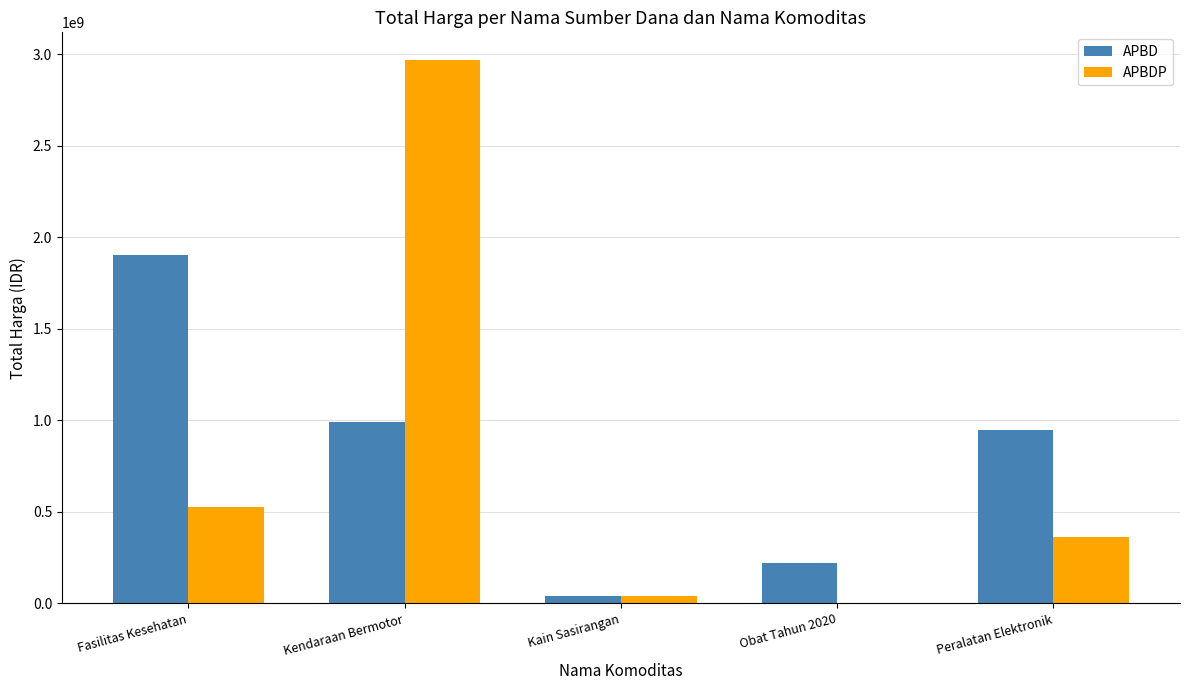

Which category has the highest value in the APBD series?

Fasilitas Kesehatan